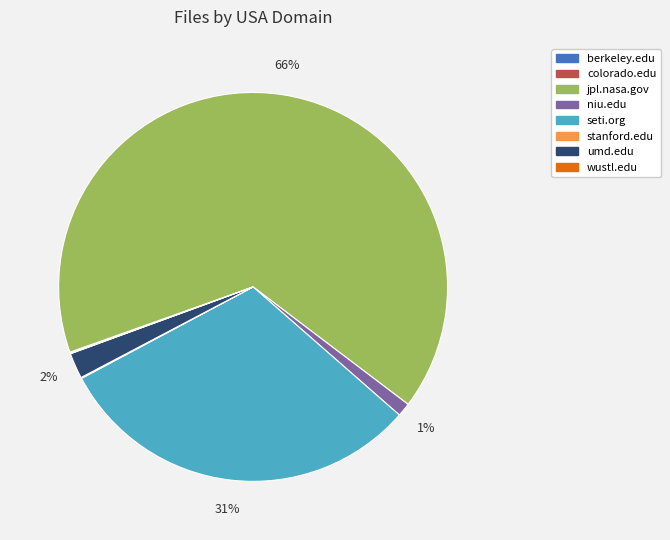

What is the majority slice?

jpl.nasa.gov